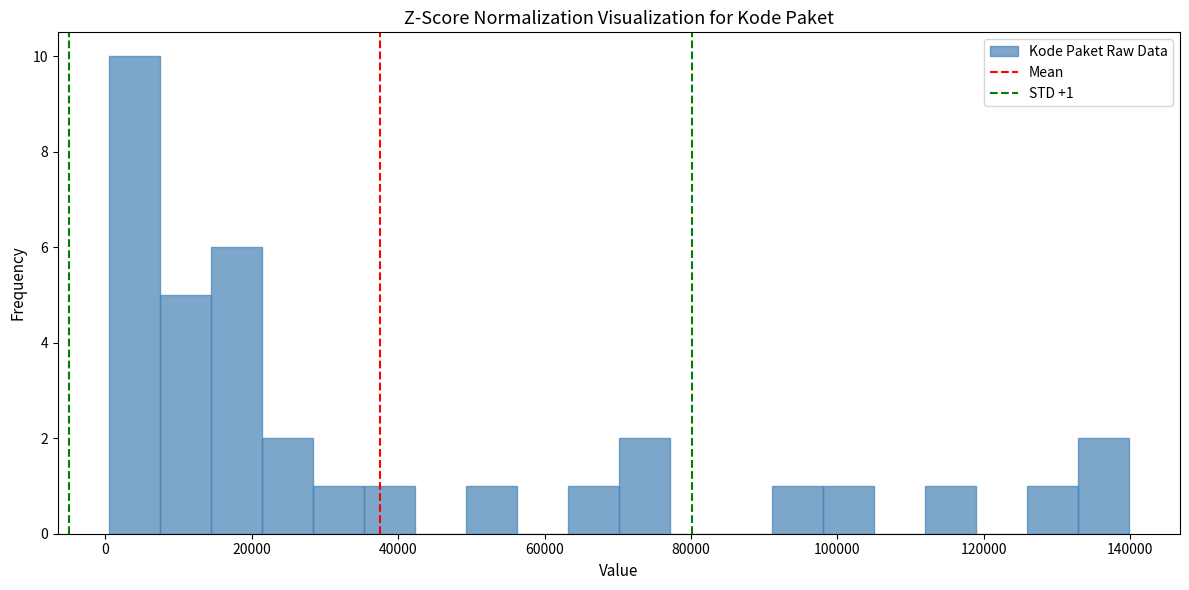

Around what value on the x-axis is the tallest bar? Give the approximate position of its centre, as read against the axis.

4000